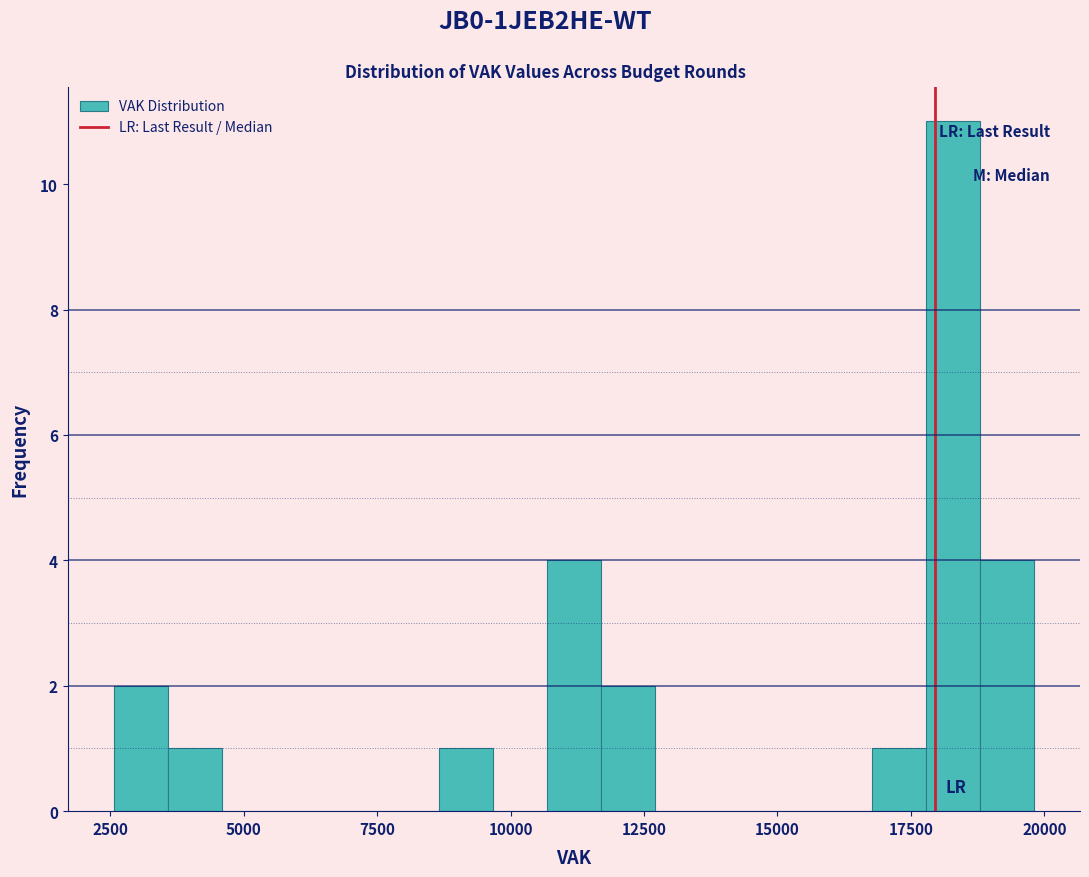

Around what value on the x-axis is the tallest bar? Give the approximate position of its centre, as read against the axis.

18500